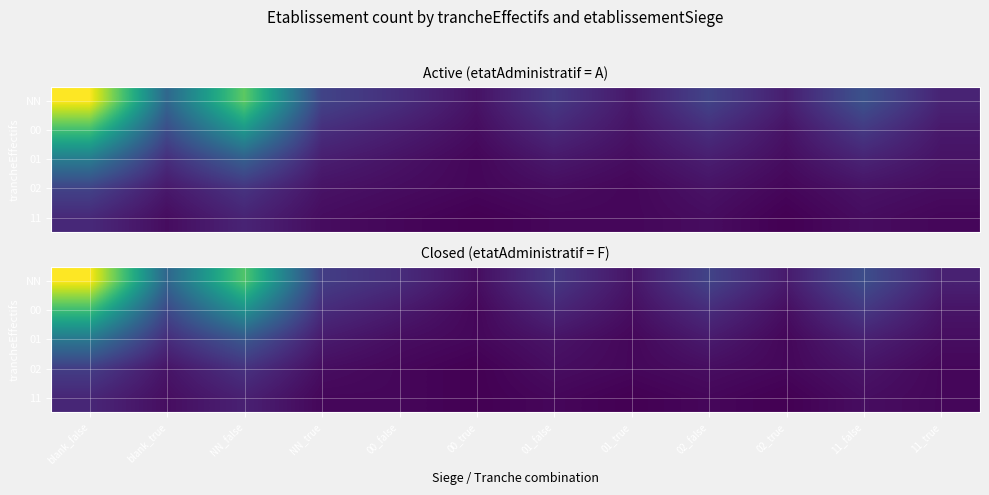

What is the difference between the NN values at 11_true and NN_true?

5